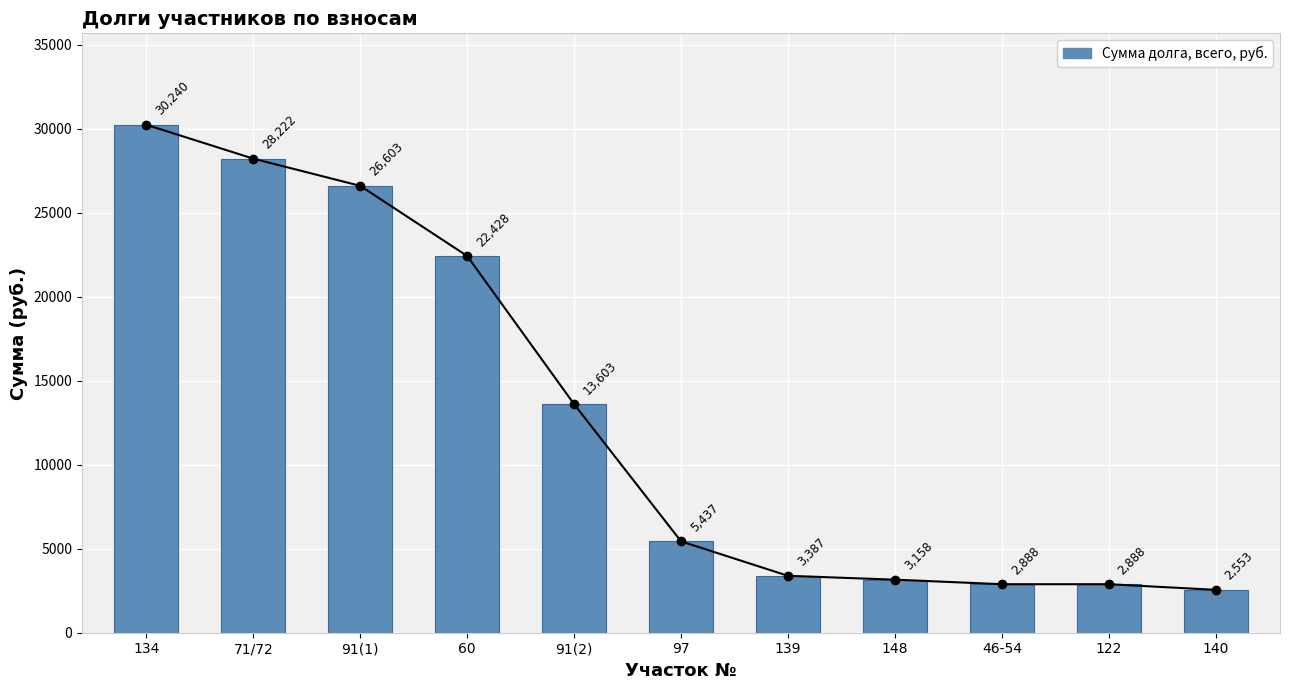

At which label does the data first exceed 5436?

134